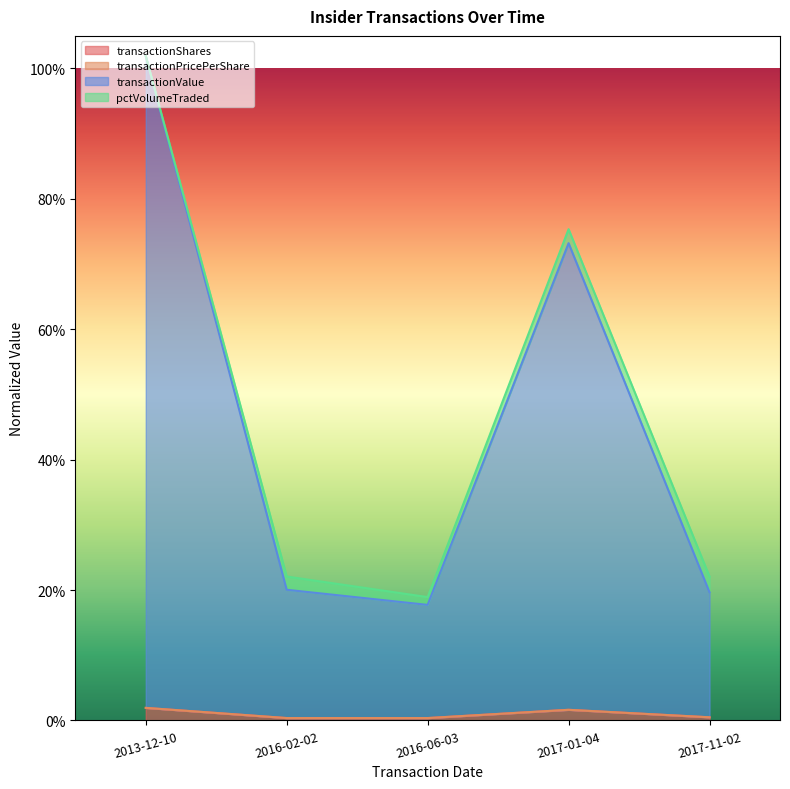

True or false: transactionValue and transactionShares intersect in this chart.

False